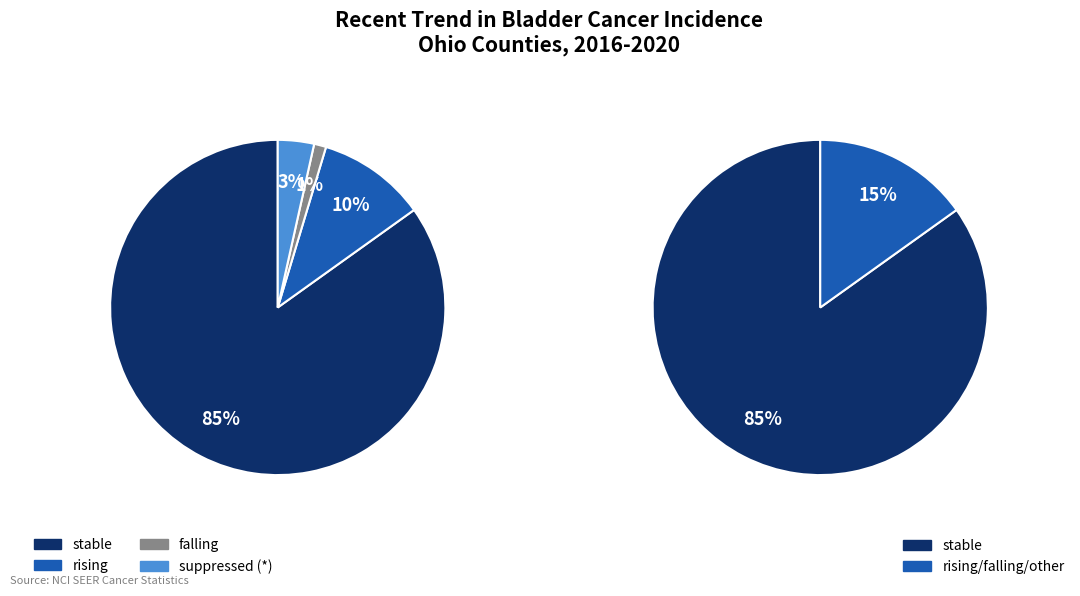

True or false: rising accounts for 10% of the total.

True